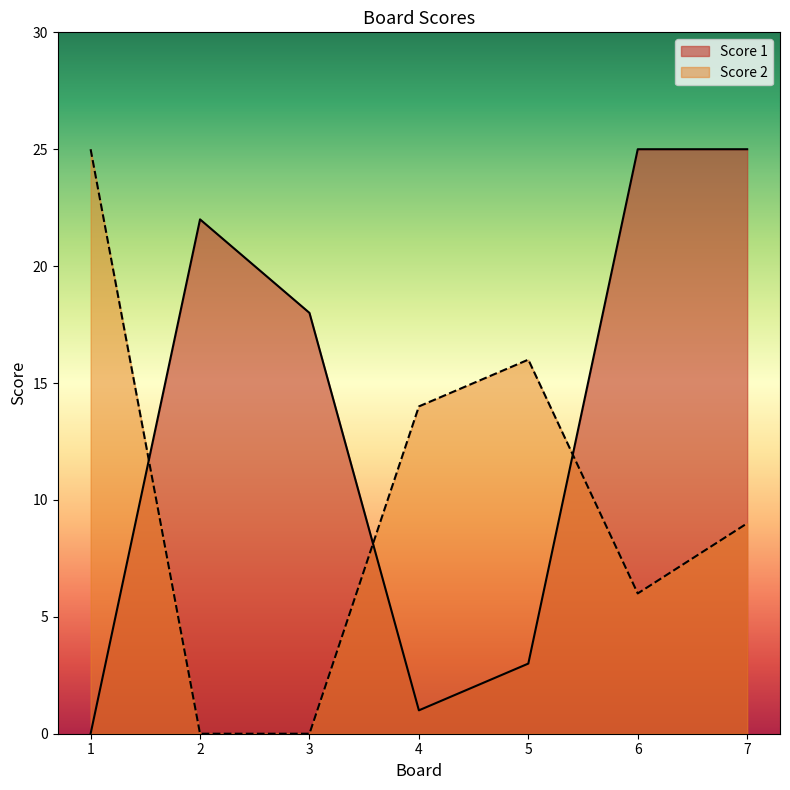

How many interior local peaks does the Score 1 series have?

1